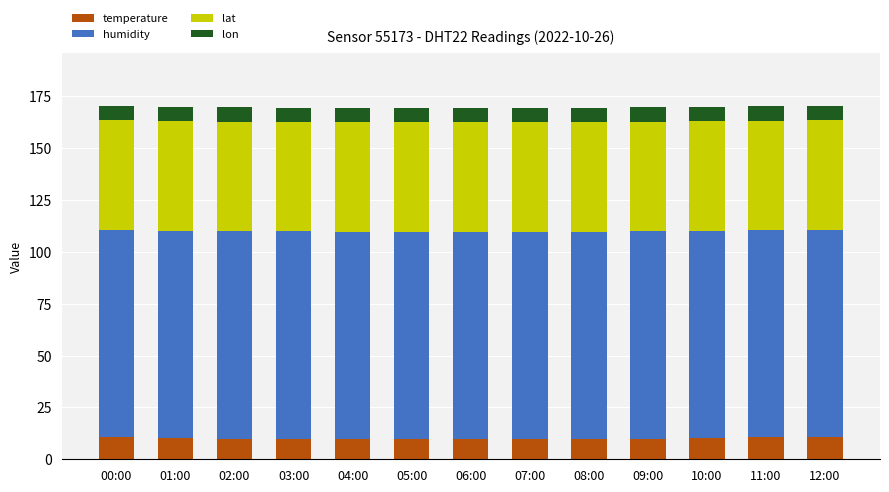

True or false: temperature has a value of 10.1 at 01:00.

True